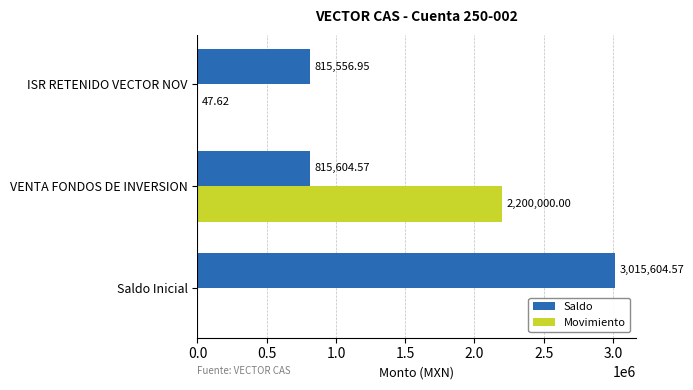

What is the sum of the Saldo values at Saldo Inicial and VENTA FONDOS DE INVERSION?

3831209.1